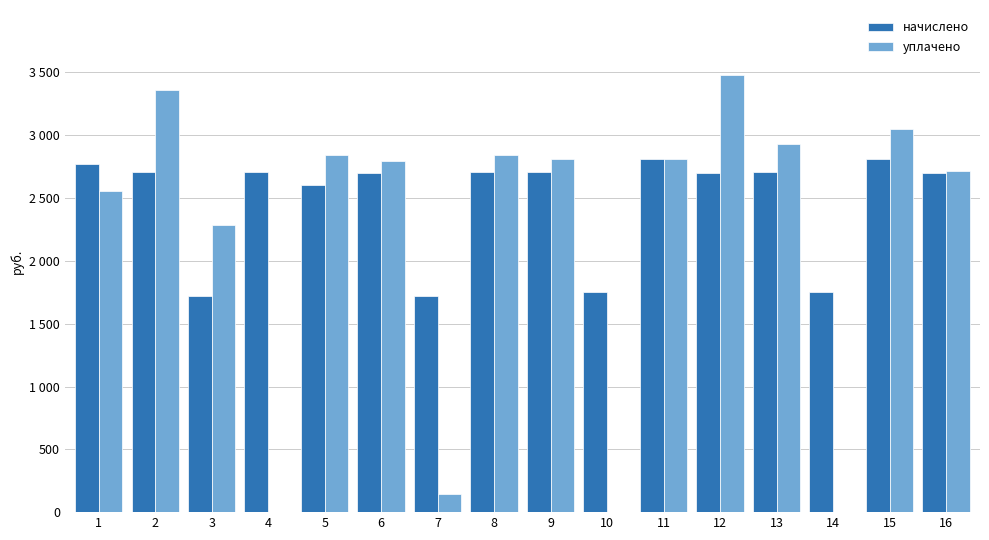

What are all the series names shown in the legend?

начислено, уплачено